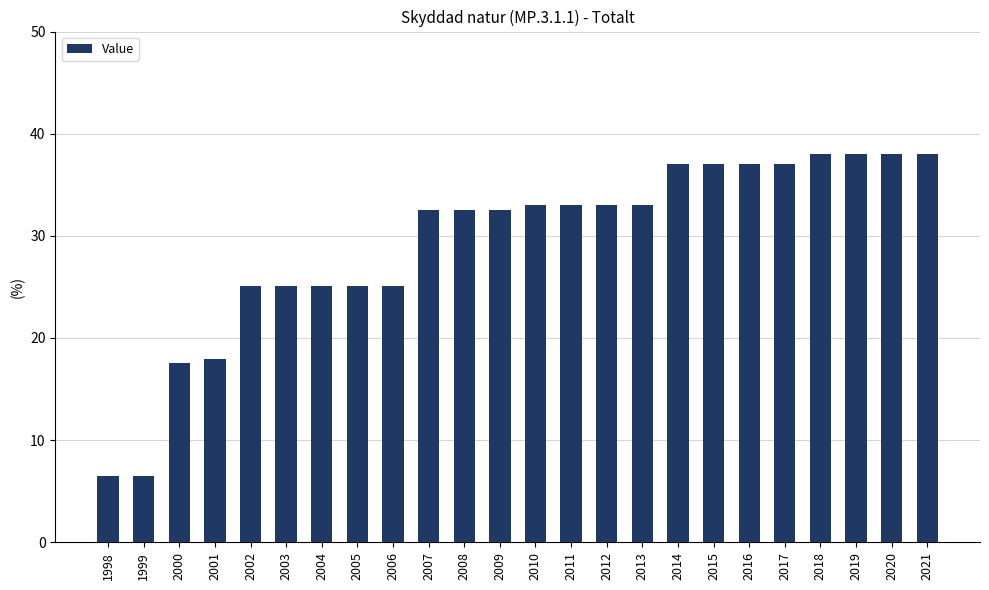

What is the difference between the values at 2014 and 2004?

11.9